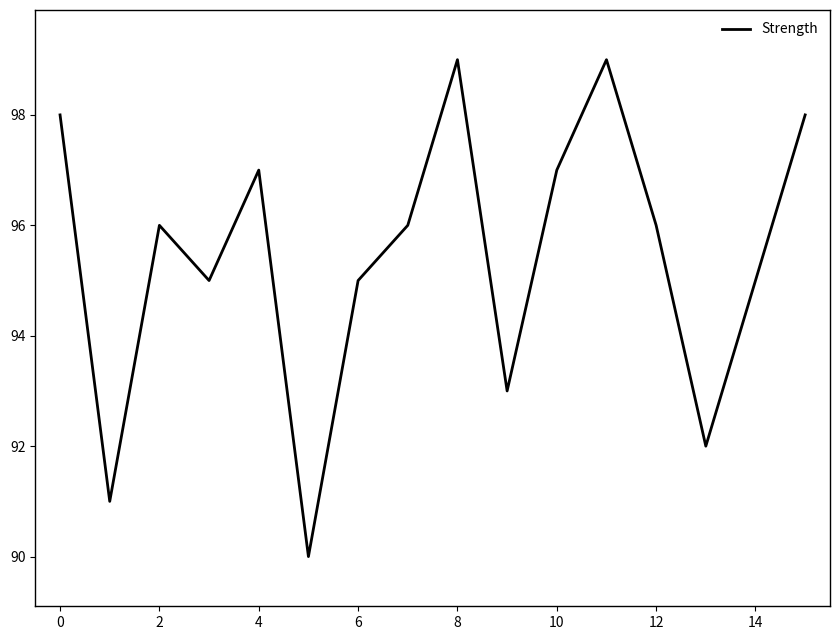

What is the maximum value shown in the chart?

99